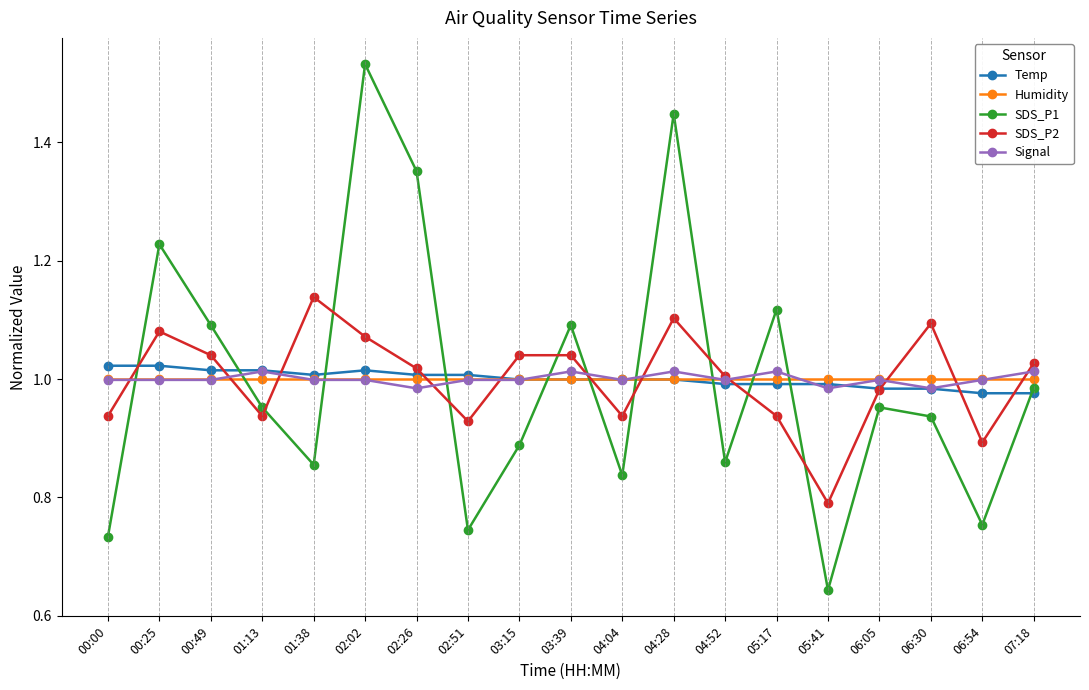

What are all the series names shown in the legend?

Temp, Humidity, SDS_P1, SDS_P2, Signal